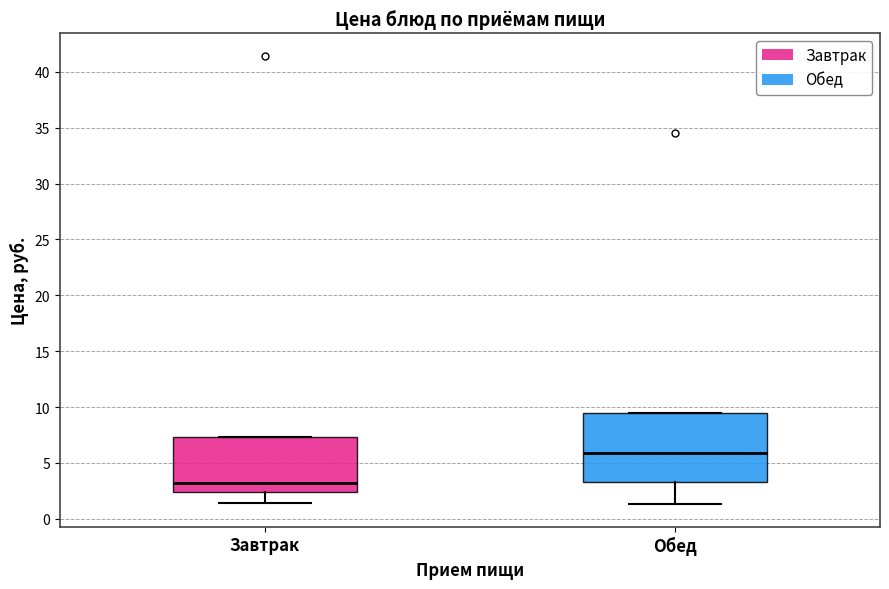

Reading left to right, transcribe this box plot: for each box, give where its median line is, the range the box spans, and where its two whiskers end, as read against the y-axis. The values are not printed on the chart, so give them approximately, as read against the axis.

Завтрак: median 3.0, box 2.5 to 7.5, whiskers 1.5 to 7.5
Обед: median 6.0, box 3.5 to 9.5, whiskers 1.5 to 9.5